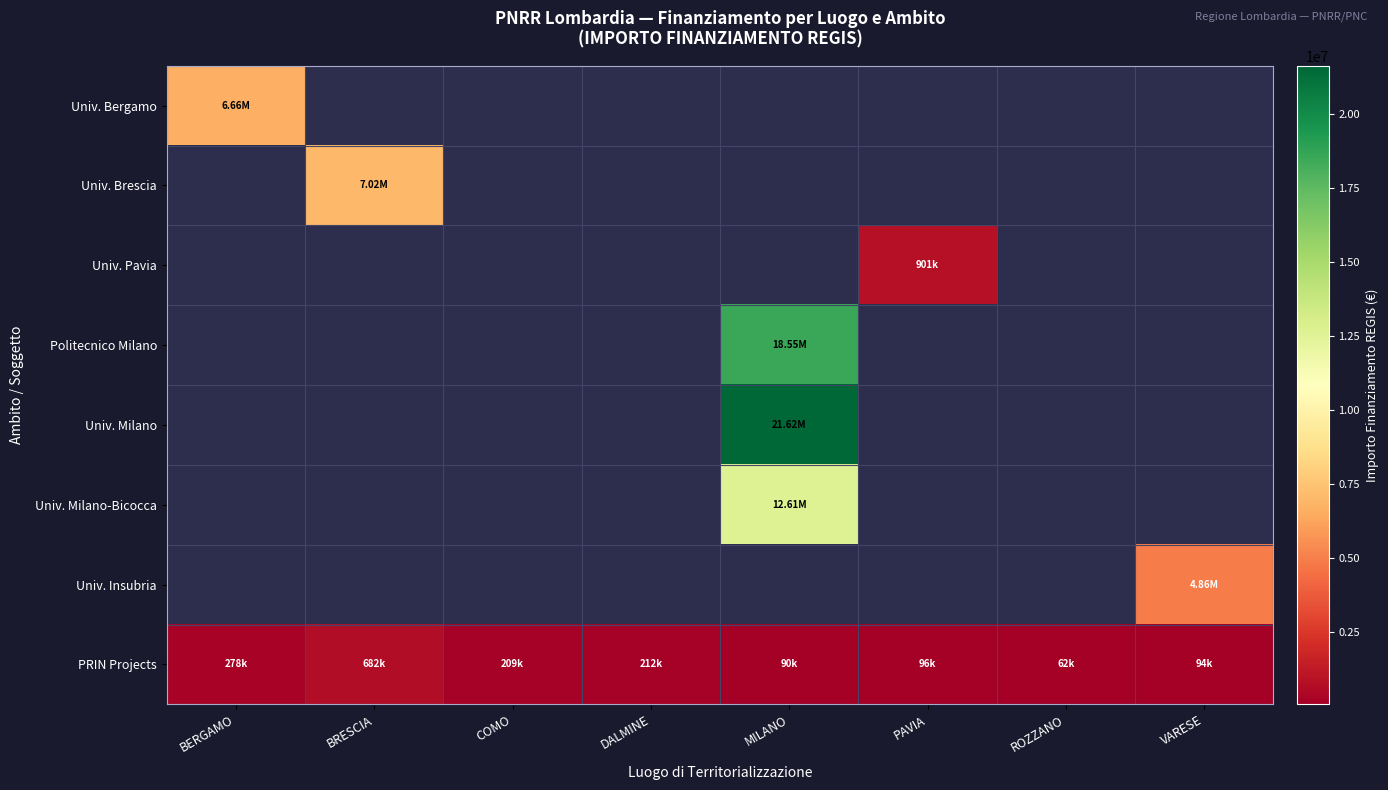

The PRIN Projects series shows 96064.0 at PAVIA. True or false?

True